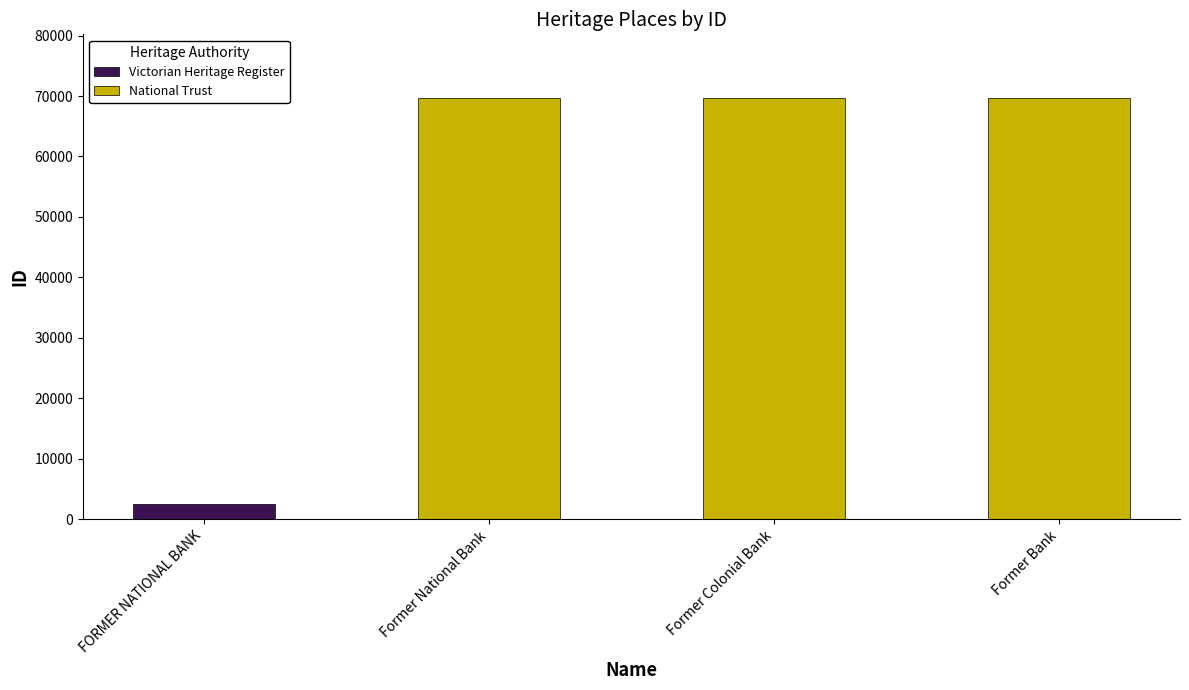

Which has a higher value, Former Colonial Bank or Former National Bank?

Former Colonial Bank